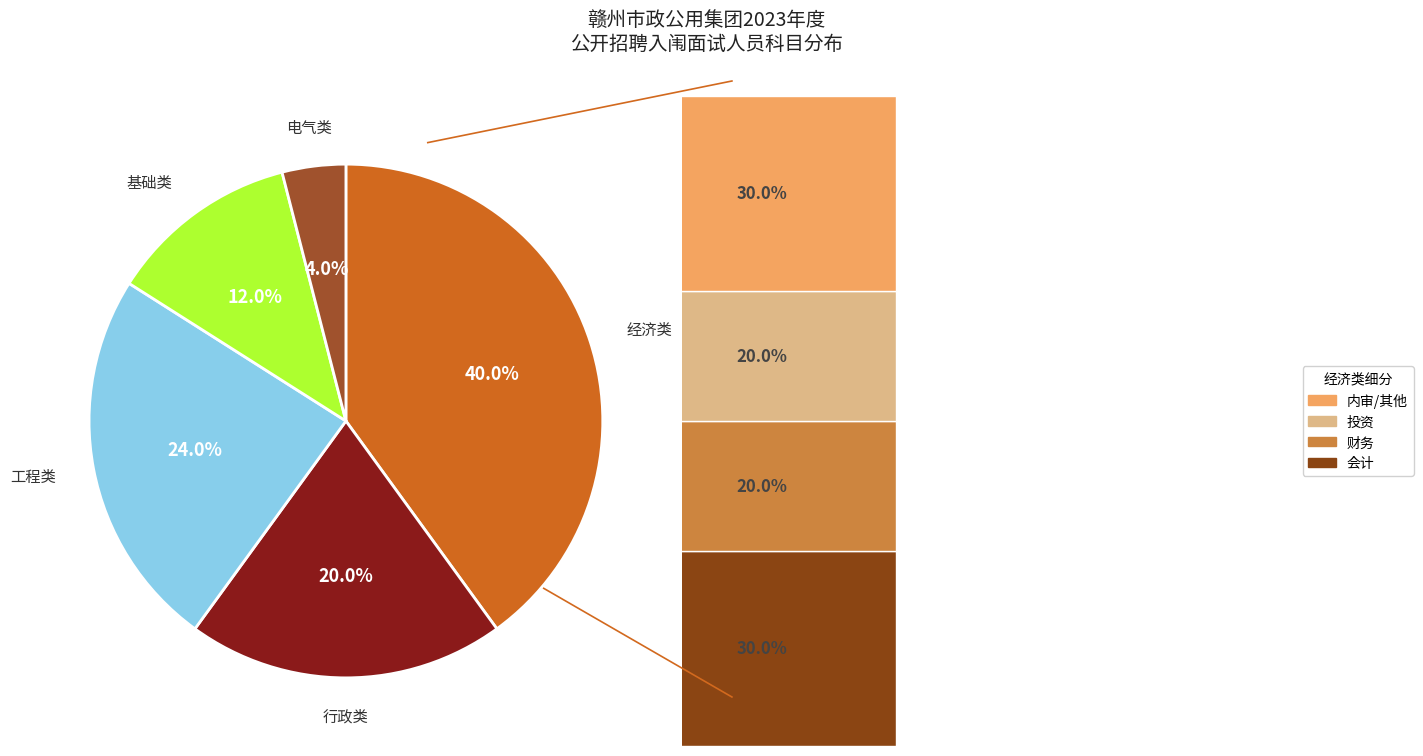

Which slice is the largest?

经济类